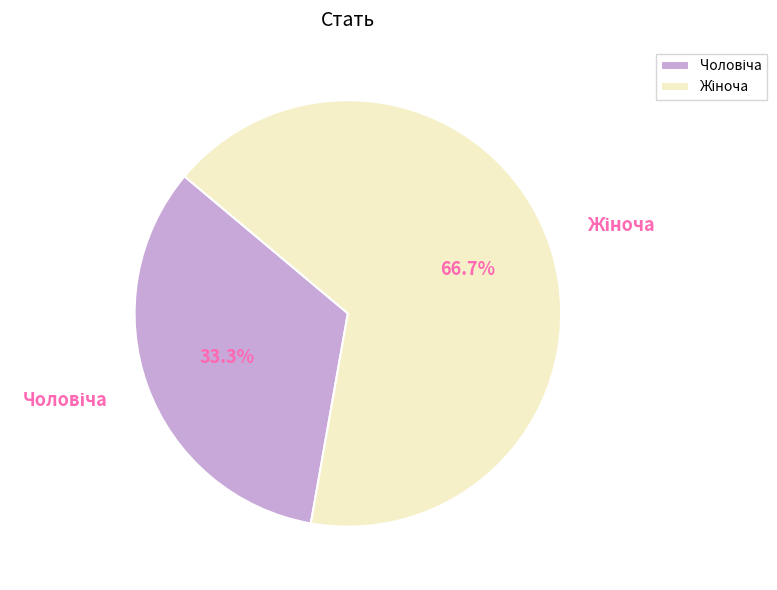

Is there a majority slice in this chart?

Yes